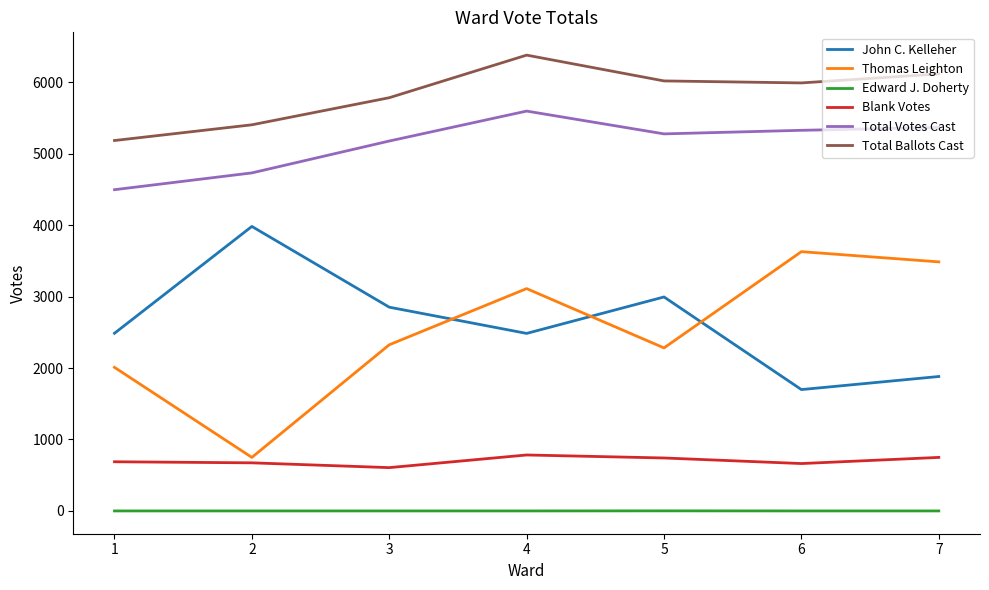

How many lines are shown in the chart?

6